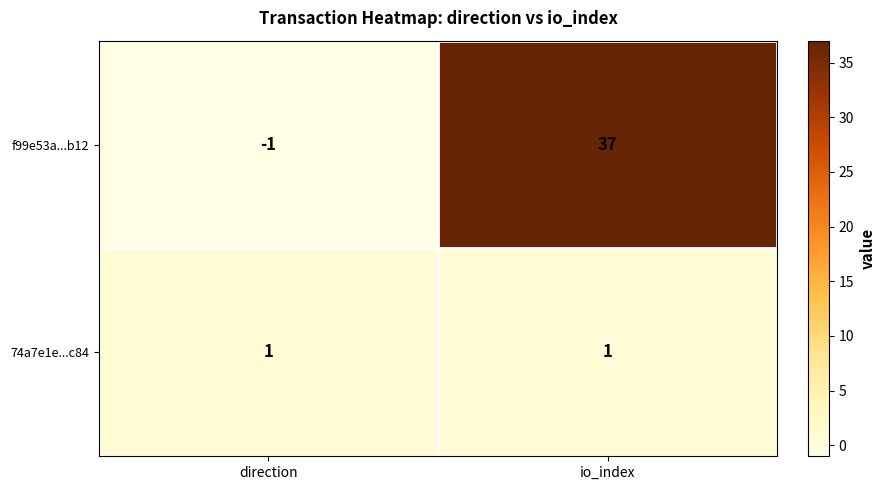

Reading left to right, transcribe all the data shown in this chart.

f99e53a...b12: direction=-1	io_index=37
74a7e1e...c84: direction=1	io_index=1